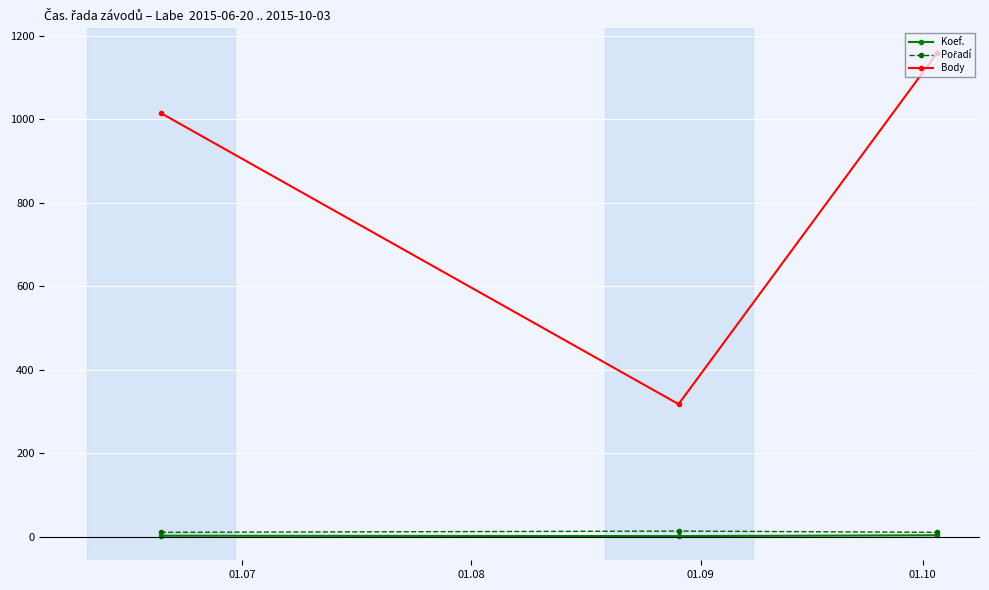

At how many categories does at least one series exceed 213?

3